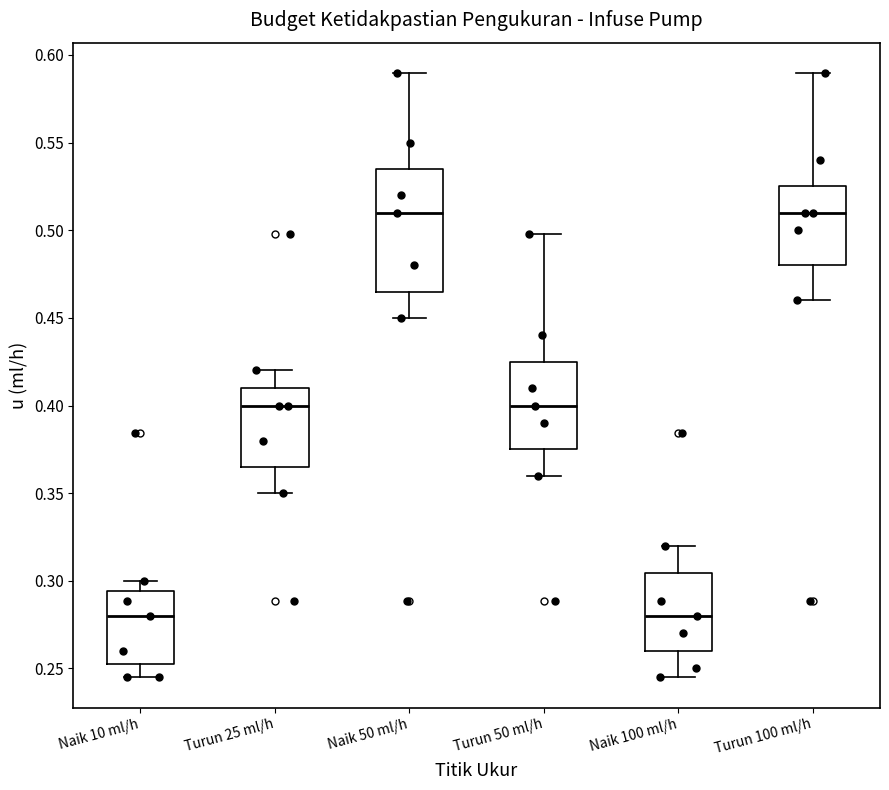

Comparing the boxes themselves (not the whiskers), which one is the tallest?

Naik 50 ml/h